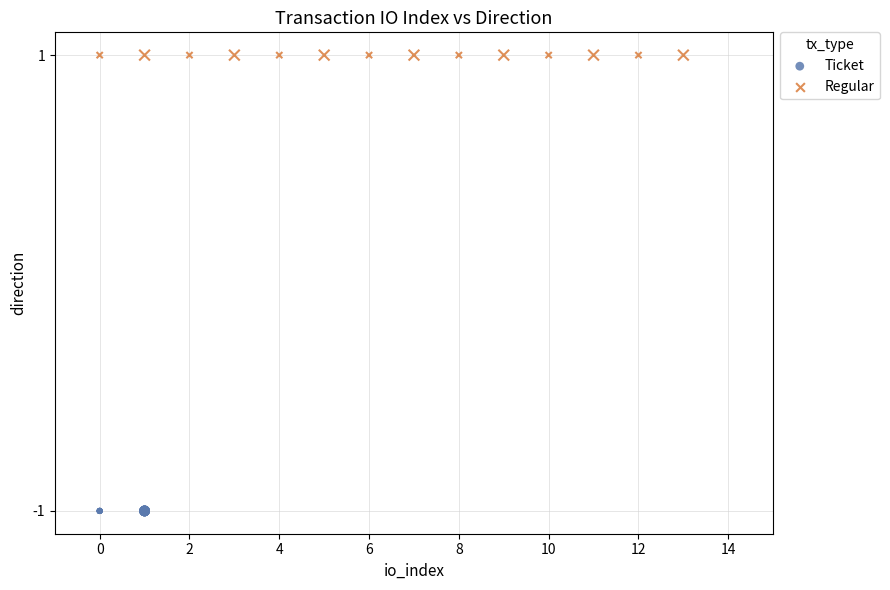

What are all the series names shown in the legend?

Ticket, Regular